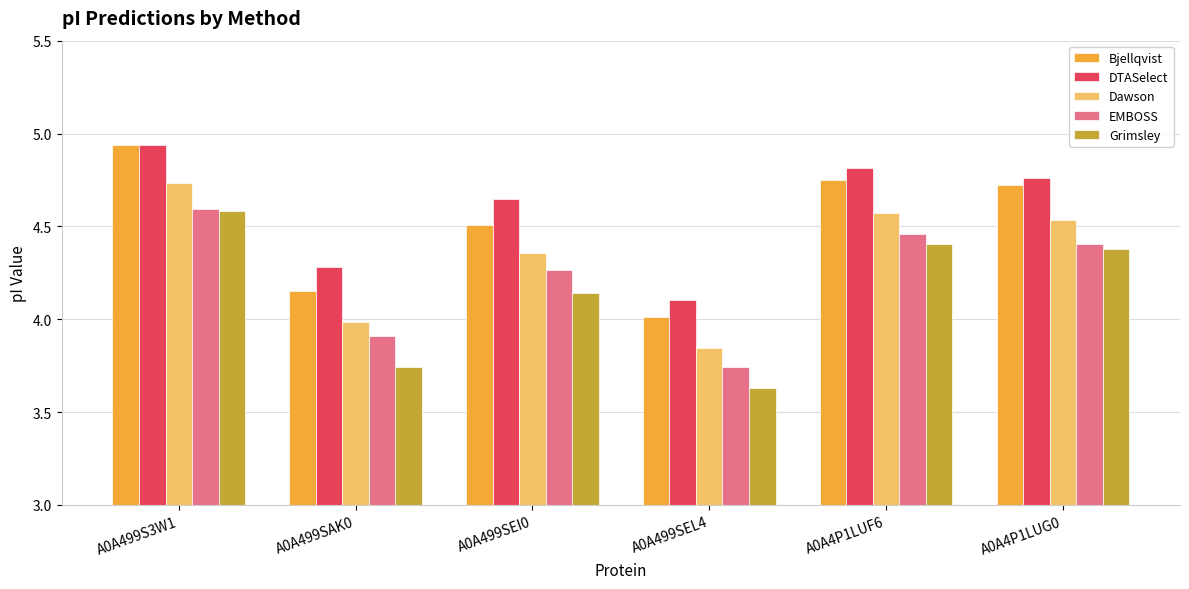

Which series has the largest range (max minus min)?

Grimsley